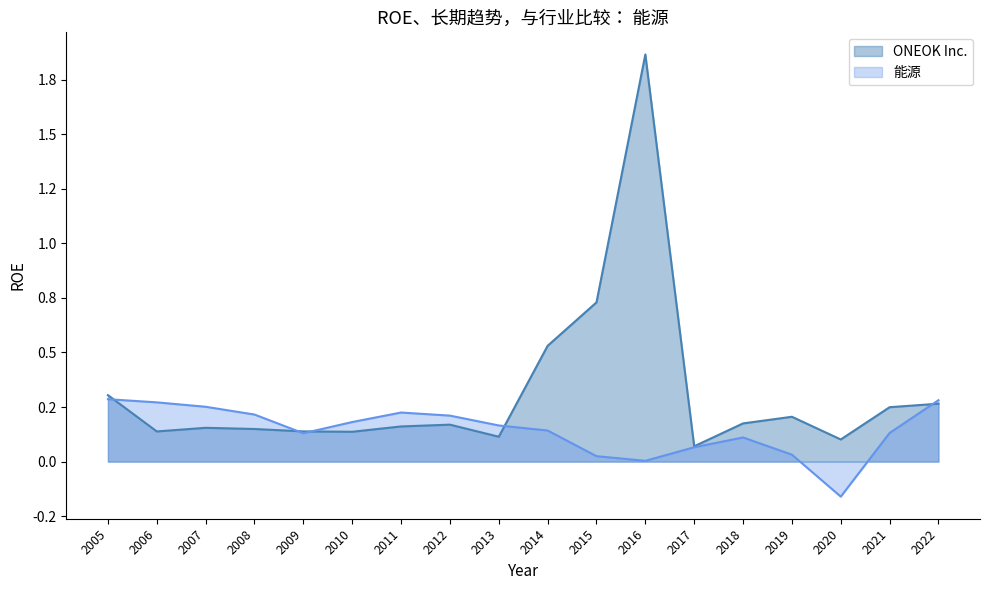

In ONEOK Inc., how many points are higher than both neighbors (excluding endpoints)?

4